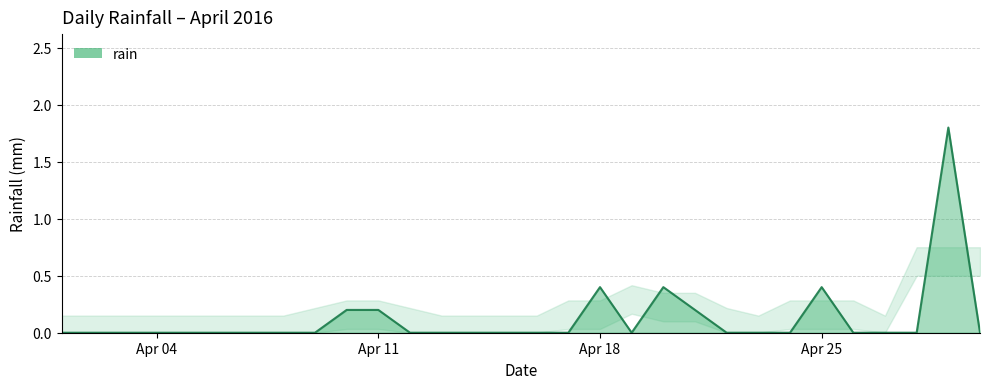

True or false: there are more than 2 points higher than both neighbors.

True